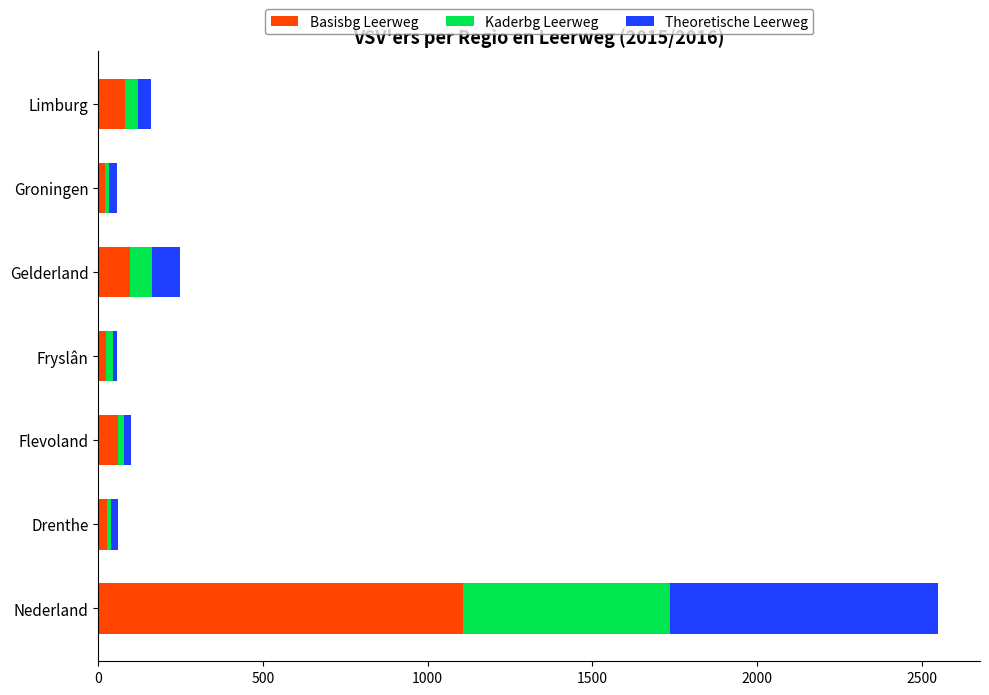

What is the sum of all Basisbg Leerweg values?

1411